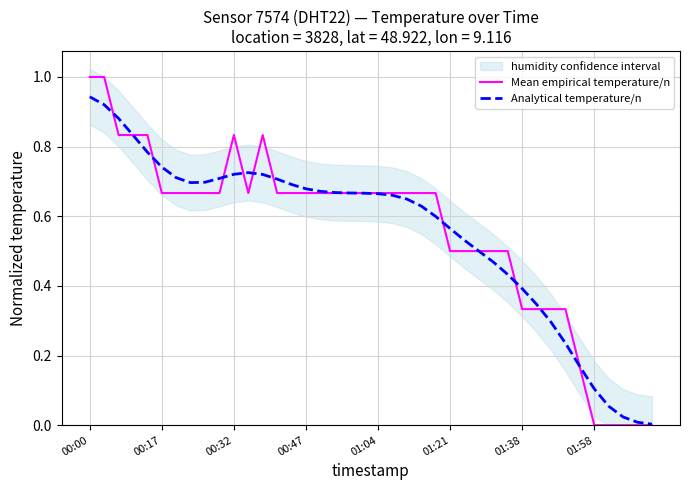

Between 28 and 26, which is larger?

28